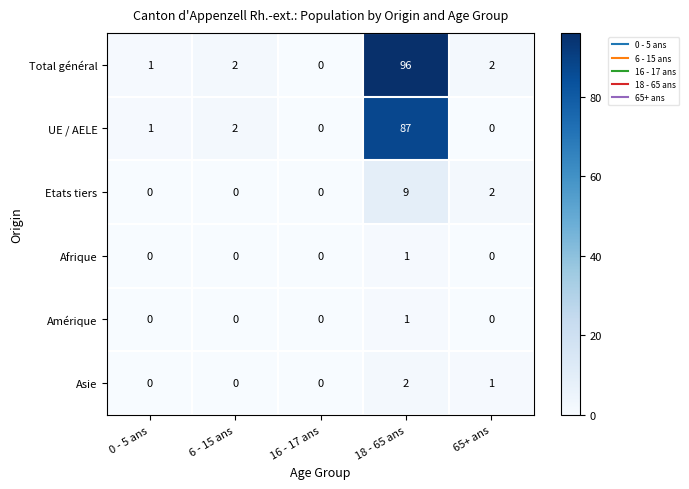

Which label corresponds to the largest value in the chart?

18 - 65 ans